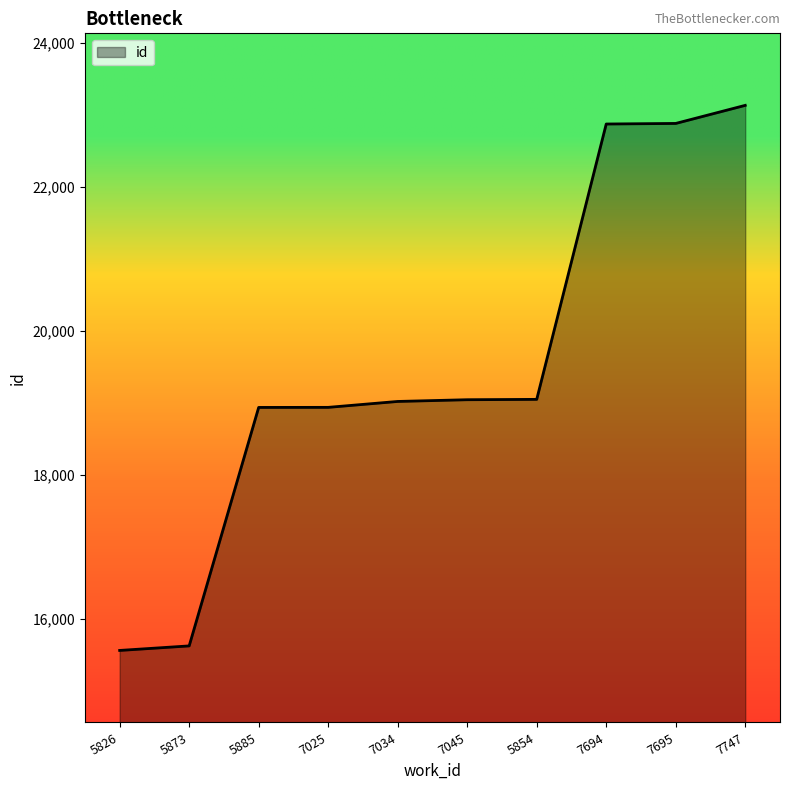

Which has a higher value, 5885 or 7695?

7695